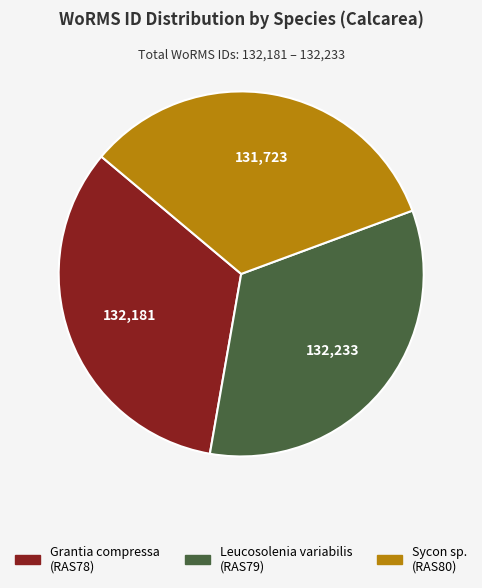

The Leucosolenia variabilis (RAS79) slice represents 23% of the pie. True or false?

False